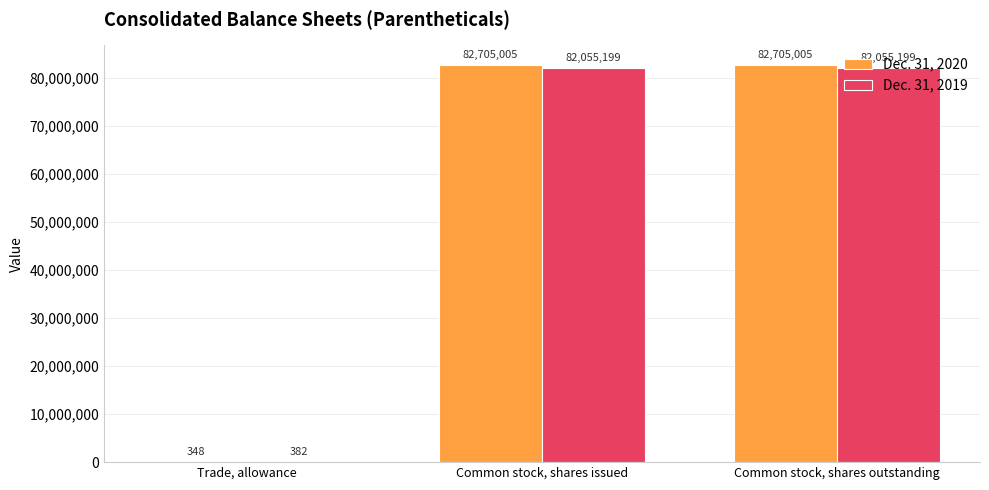

What is the sum of the Dec. 31, 2019 values at Common stock, shares issued and Common stock, shares outstanding?

164110398